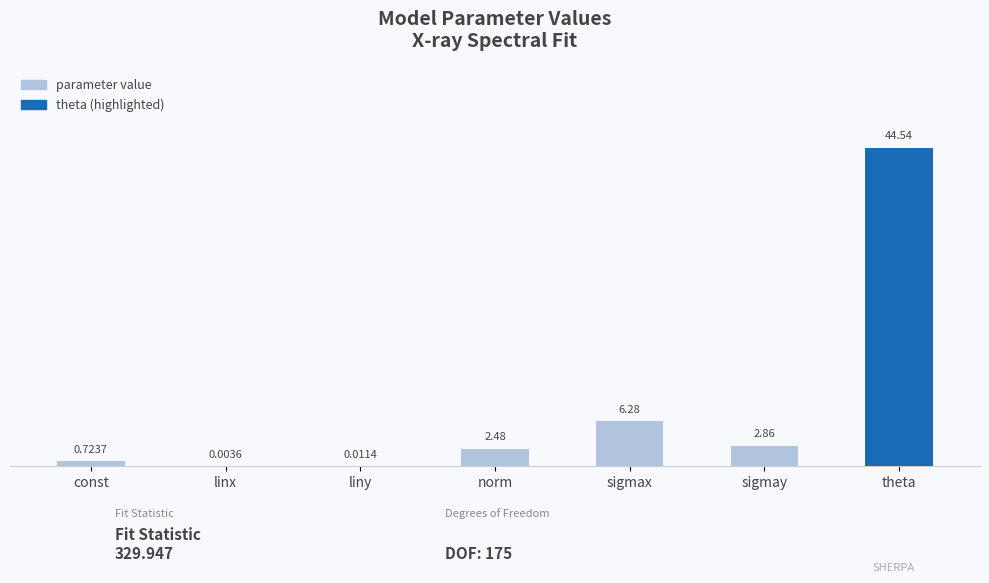

At which label is the value closest to 22?

sigmax